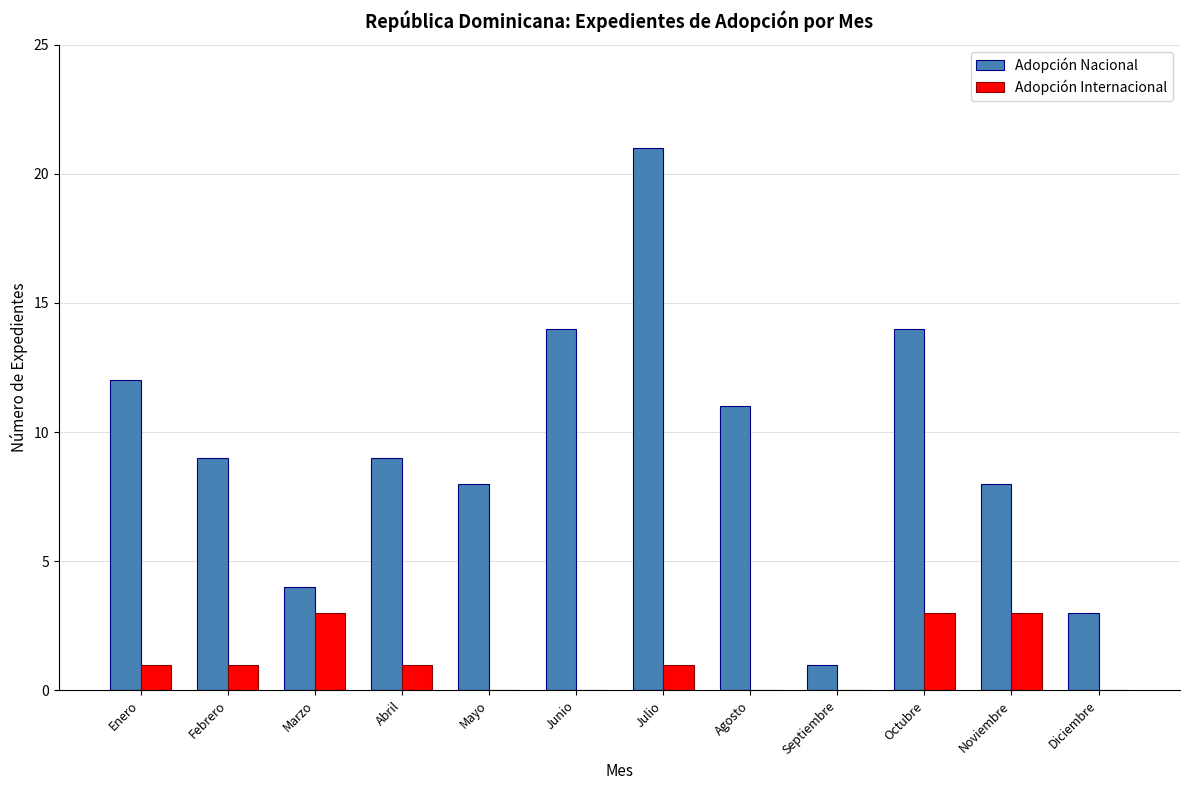

What is the sum of all Adopción Internacional values?

13